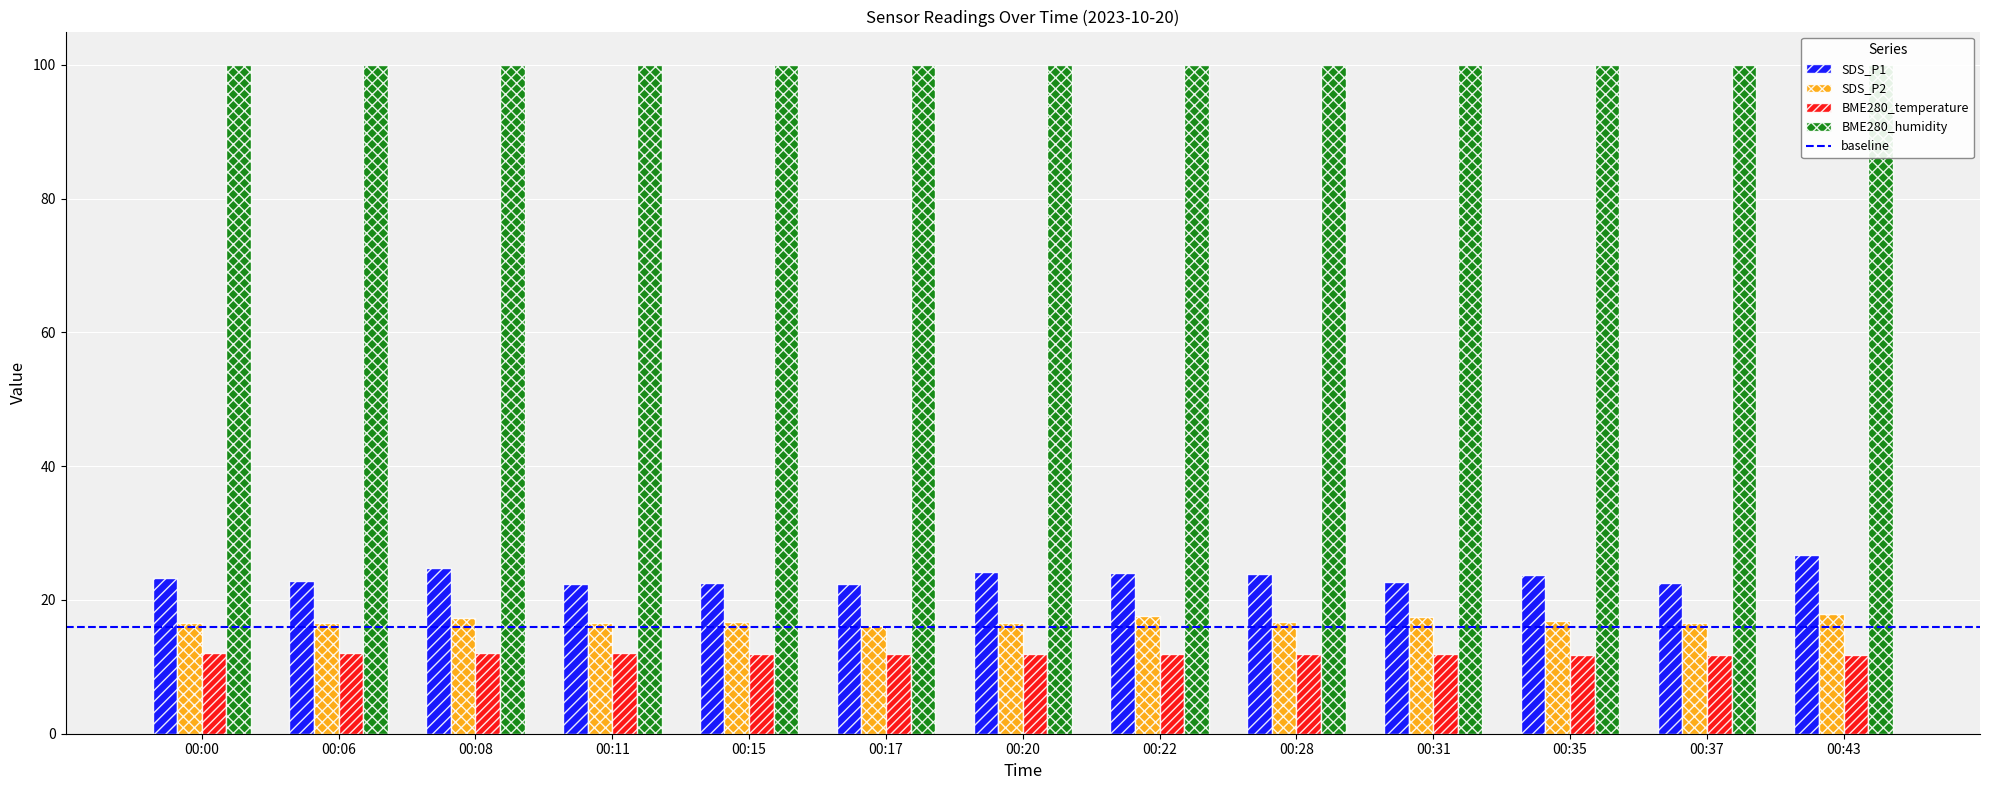

True or false: SDS_P1 has a value of 32.9 at 00:22.

False